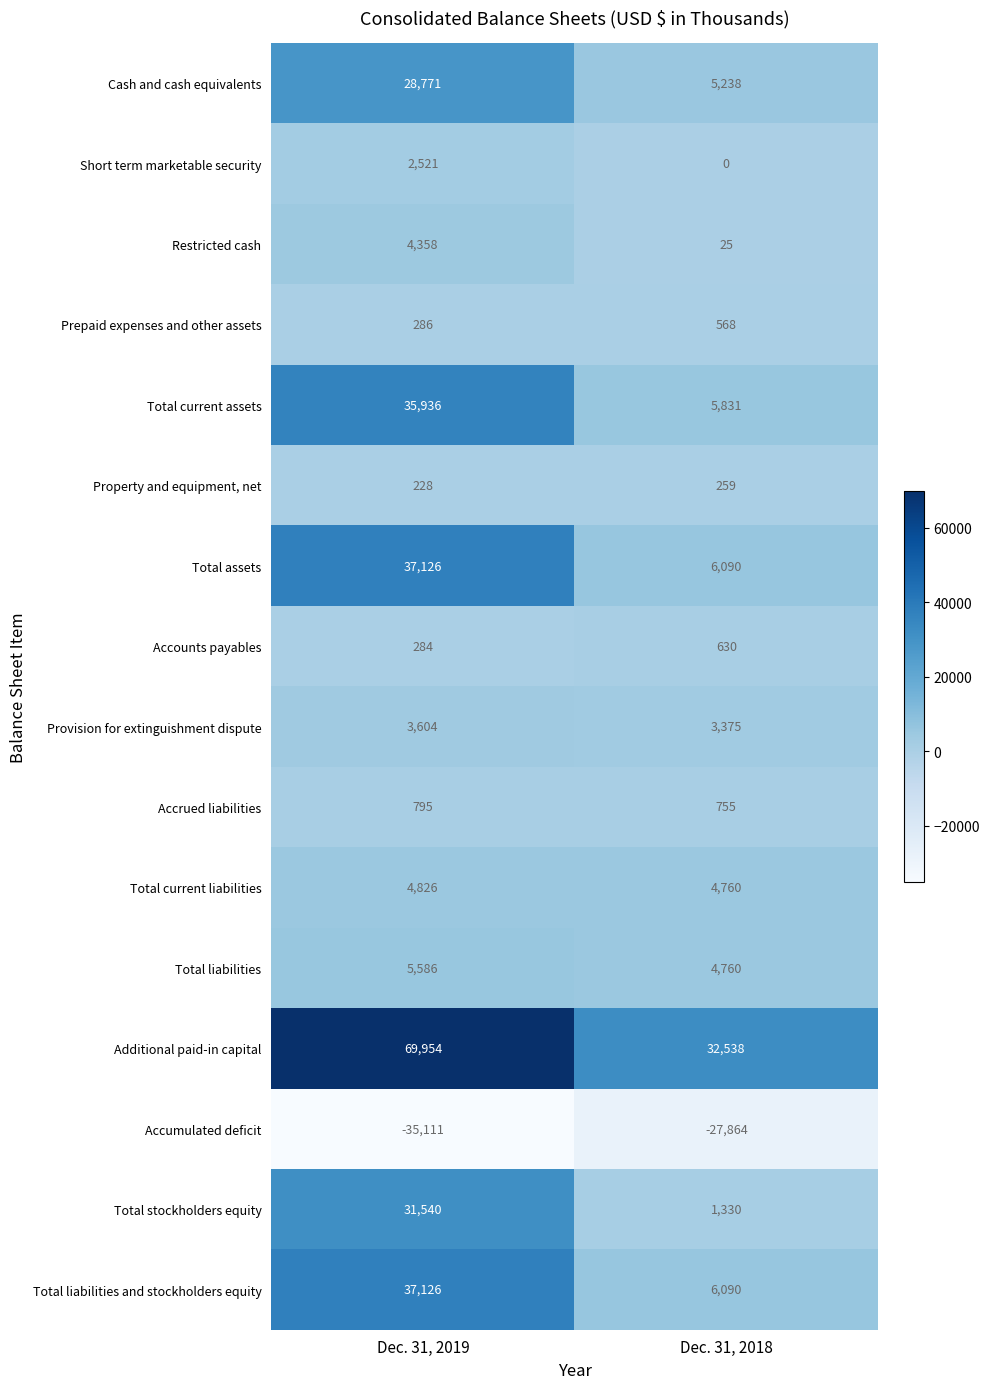

Which series has the largest total across all categories?

Additional paid-in capital